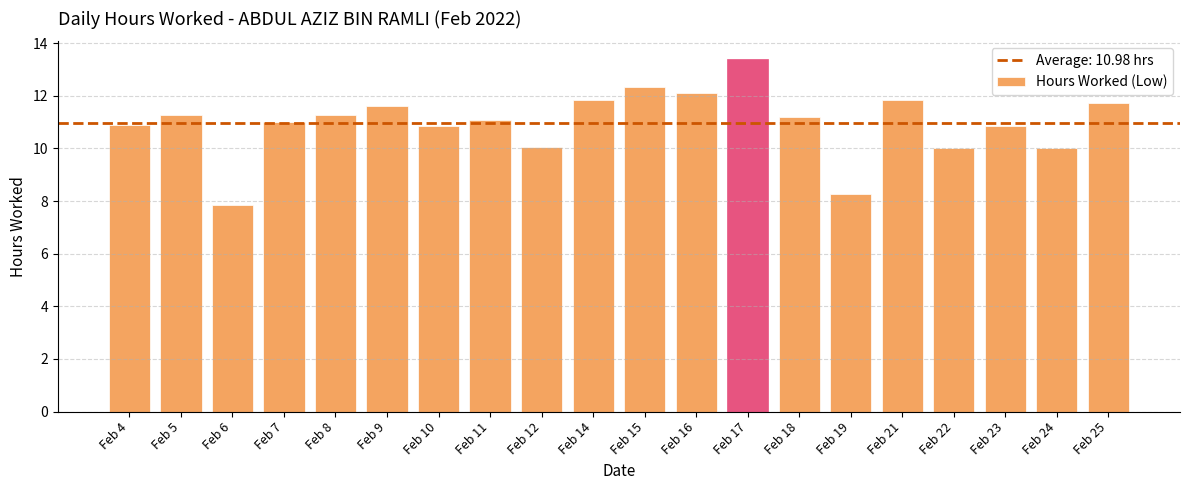

What is the value of the 12th bar from the left?

12.1